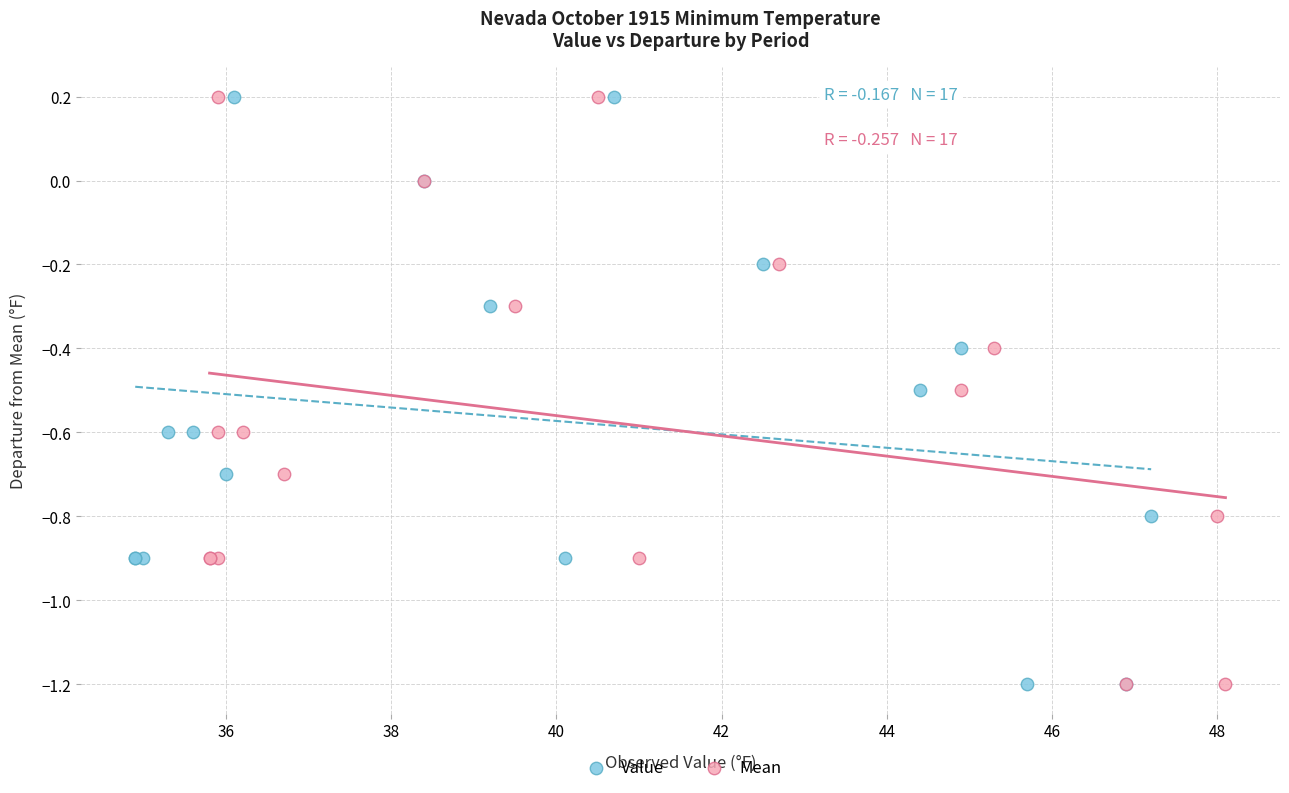

What are all the series names shown in the legend?

Value, Mean